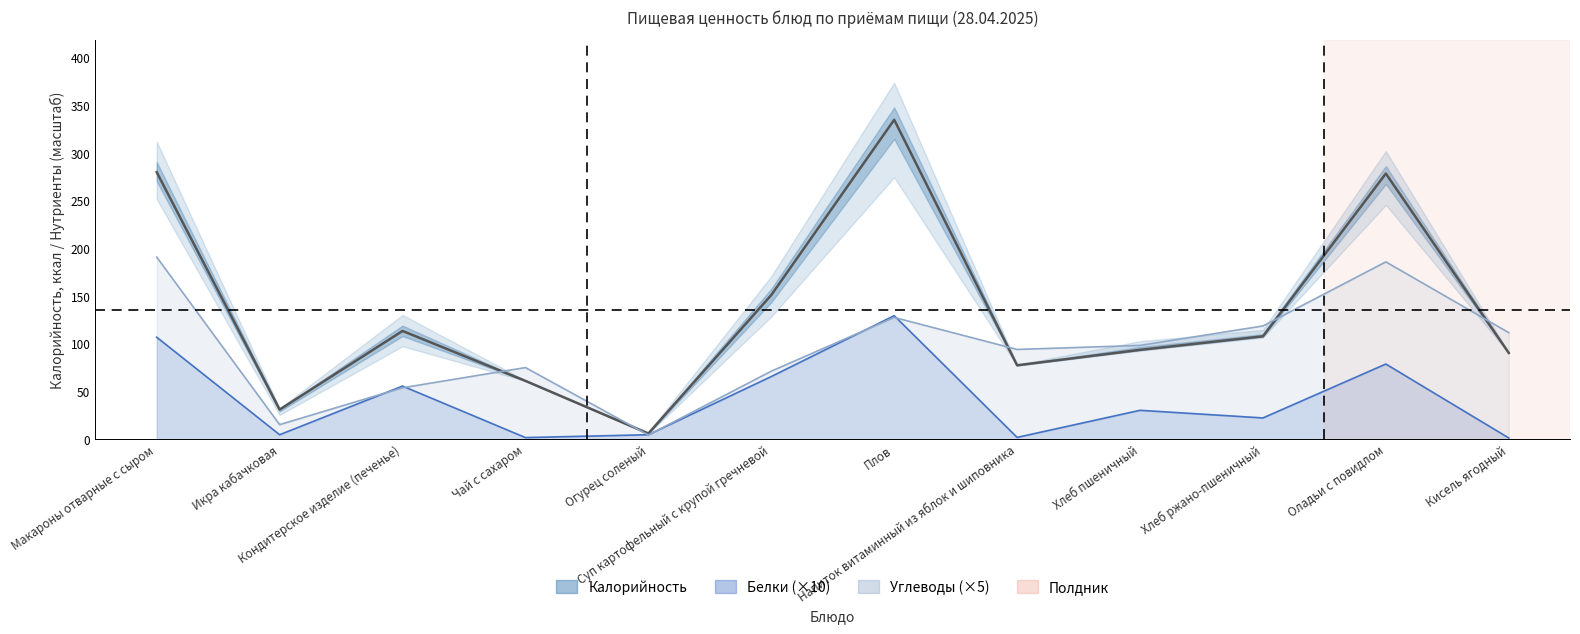

List the labels in order of value, smallest first.

Огурец соленый, Икра кабачковая, Чай с сахаром, Напиток витаминный из яблок и шиповника, Кисель ягодный, Хлеб пшеничный, Хлеб ржано-пшеничный, Кондитерское изделие (печенье), Суп картофельный с крупой гречневой, Оладьи с повидлом, Макароны отварные с сыром, Плов